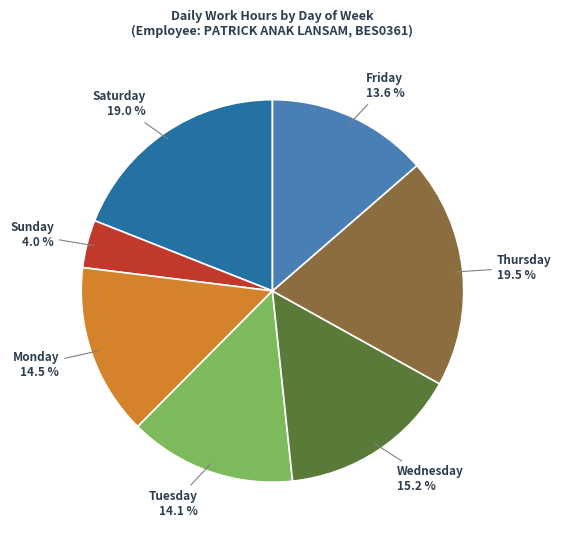

Is there a majority slice in this chart?

No